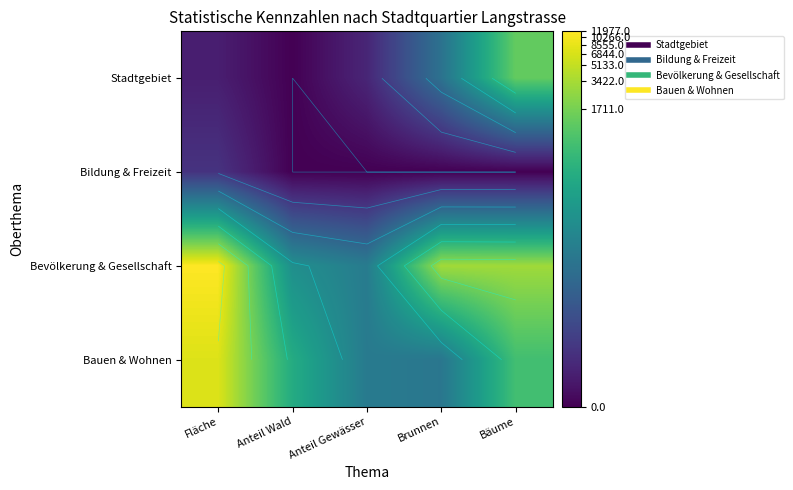

True or false: Bevölkerung & Gesellschaft has a value of 14.1 at Bäume.

False